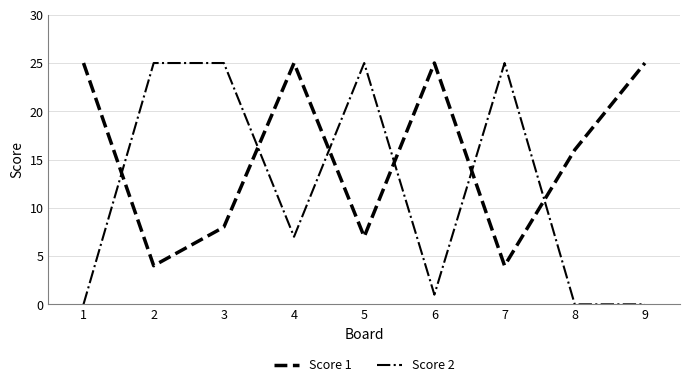

The Score 2 series shows 7 at 4. True or false?

True